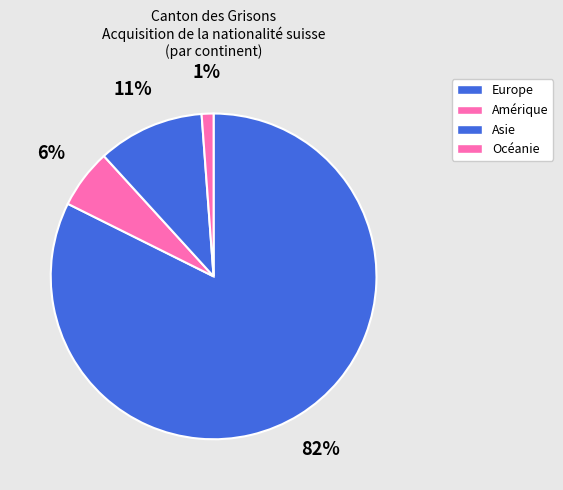

Does any single category account for the majority?

Yes